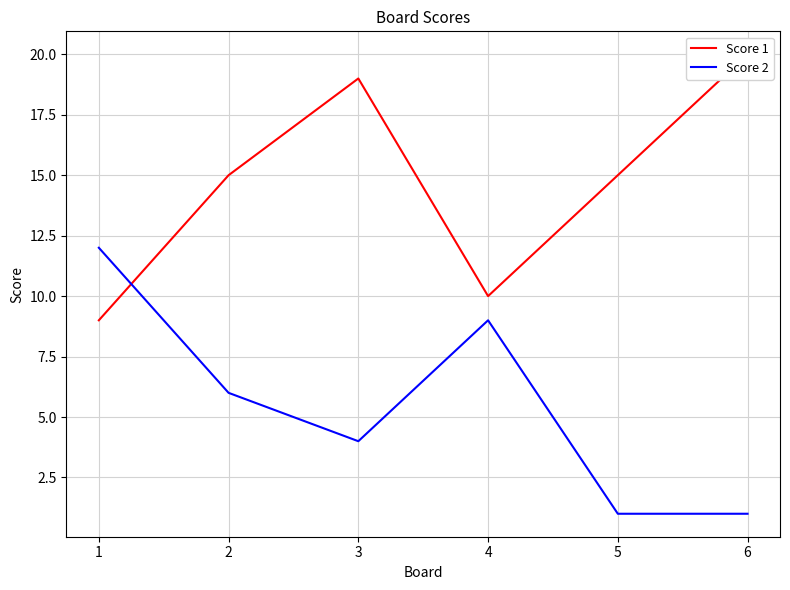

What are all the series names shown in the legend?

Score 1, Score 2